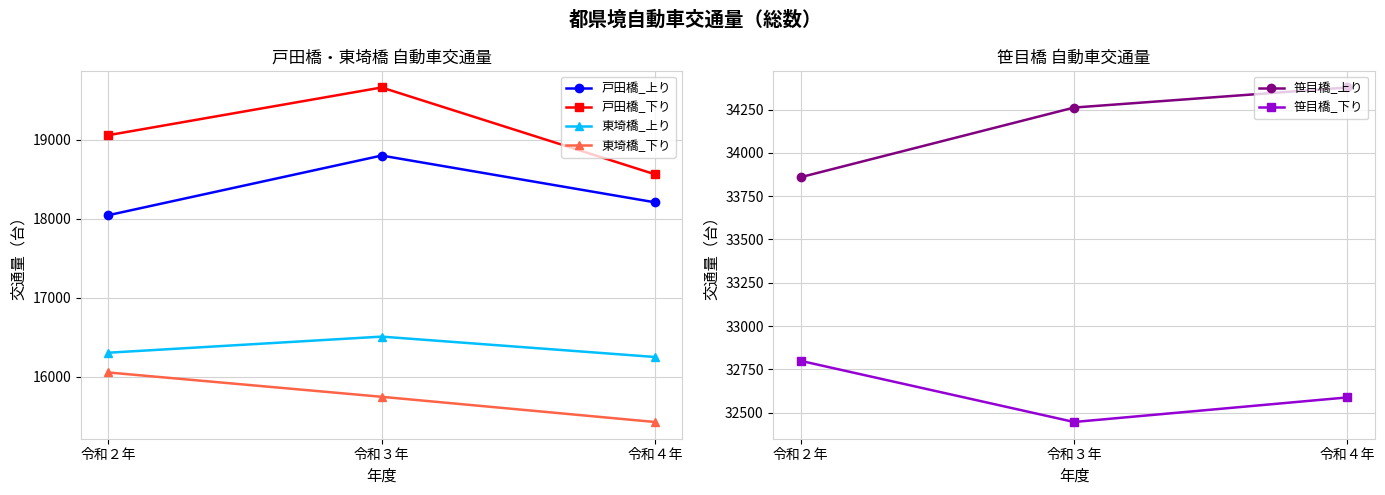

What is the difference between the maximum and second lowest values in the 戸田橋_下り series?

604